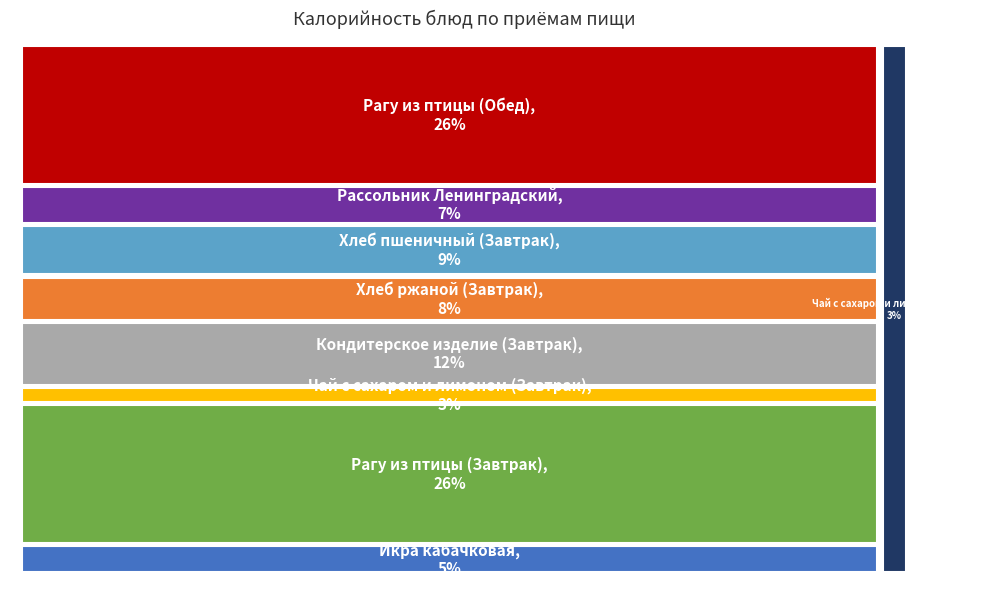

Count the number of slices in the pie.

9